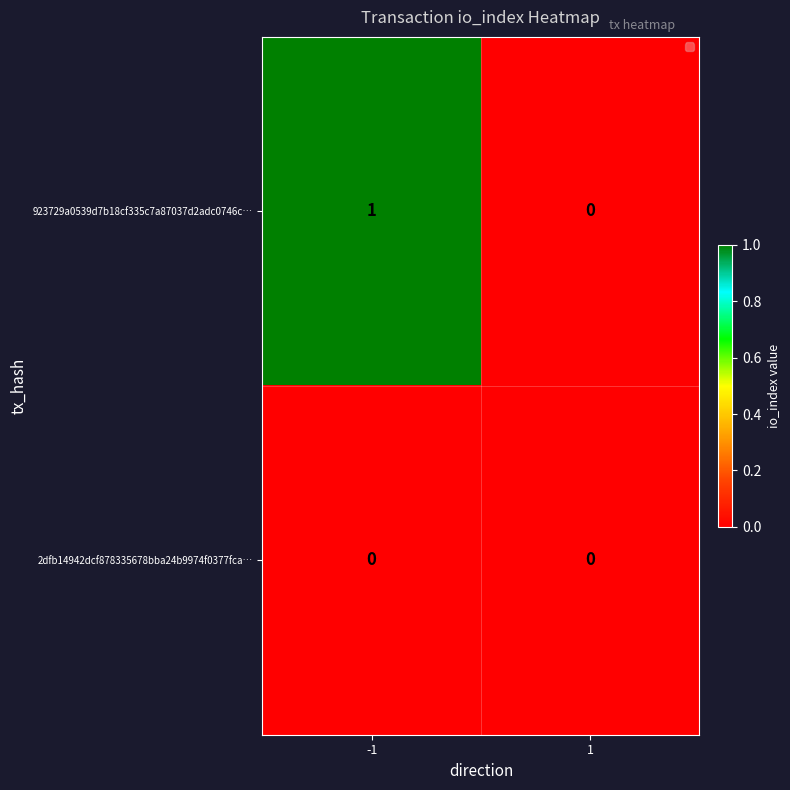

Is it true that 923729a0539d7b18cf335c7a87037d2adc0746c… equals 0 at -1?

False